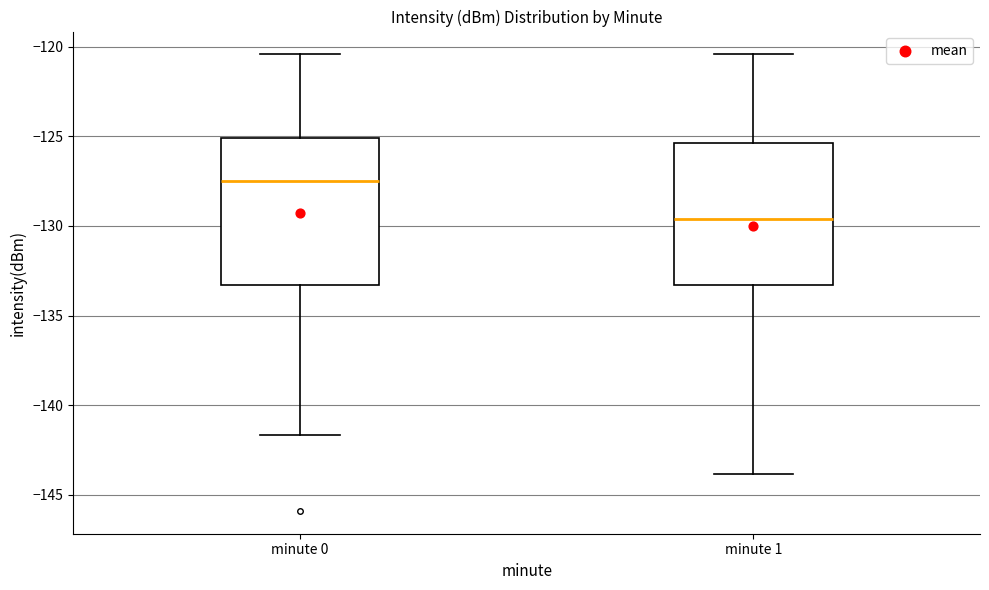

Which box's median line is the lowest?

minute 1